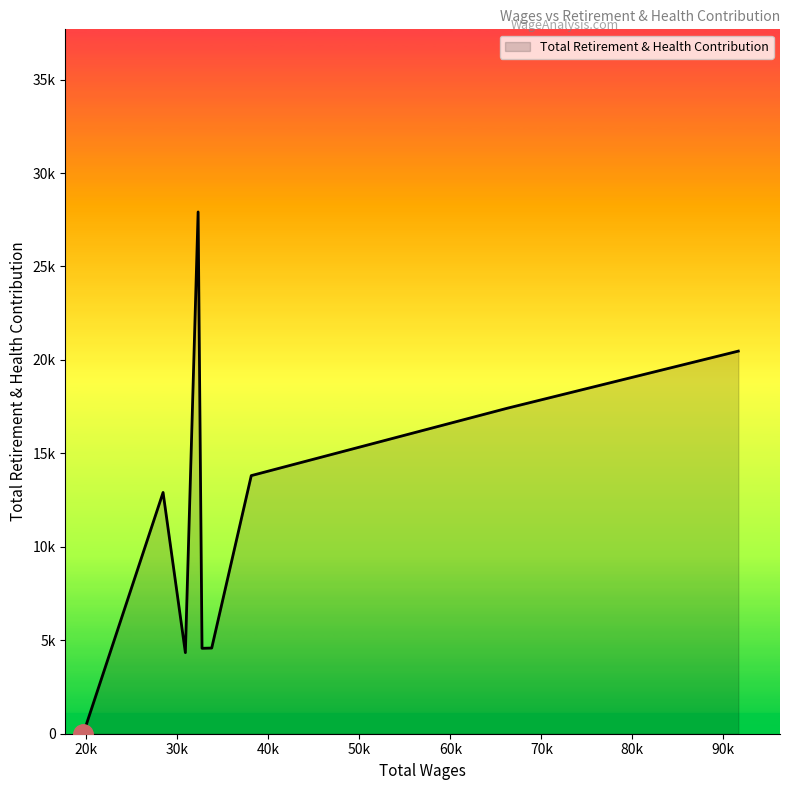

List the labels in order of value, largest first.

32268.0, 91645.0, 66223.0, 38111.0, 28417.0, 33763.0, 32698.0, 30868.0, 19646.0